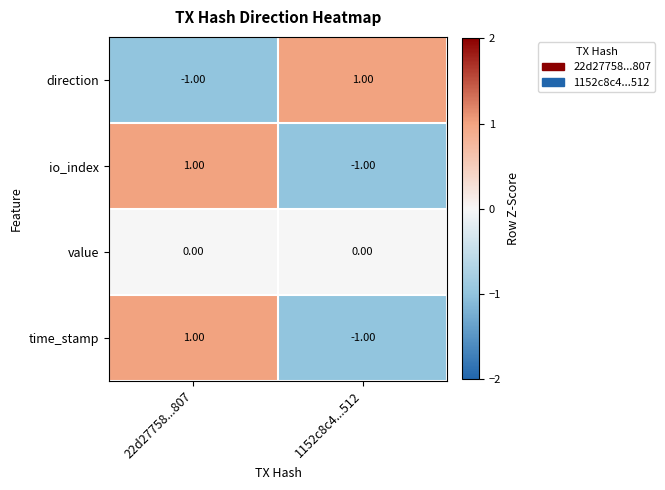

What is the total value across all series at 22d27758...807?

1